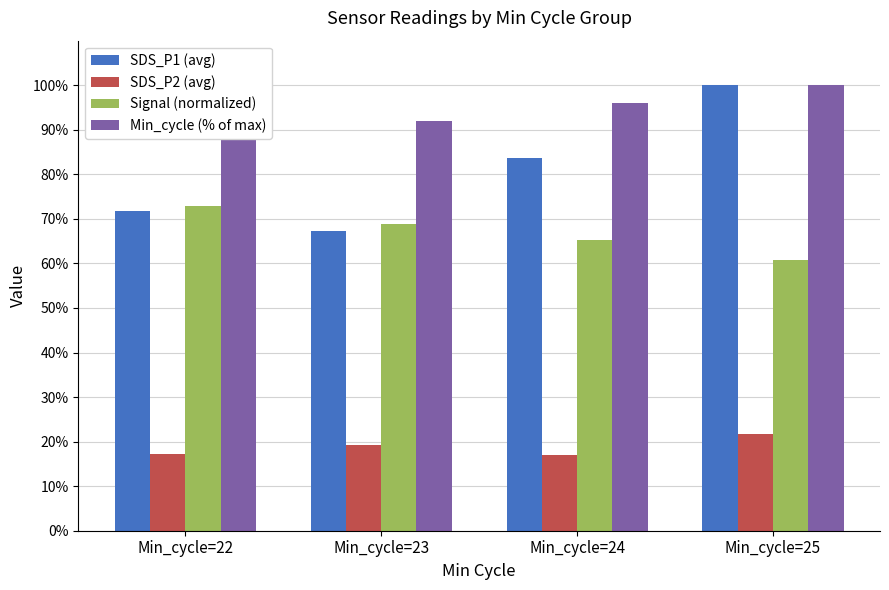

Count the number of data series in this chart.

4